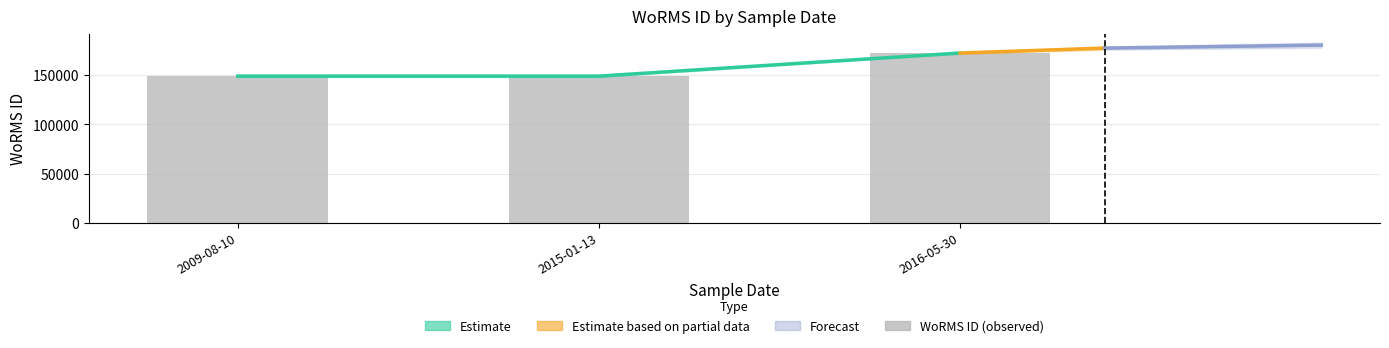

The value at 2009-08-10 is 242209. True or false?

False